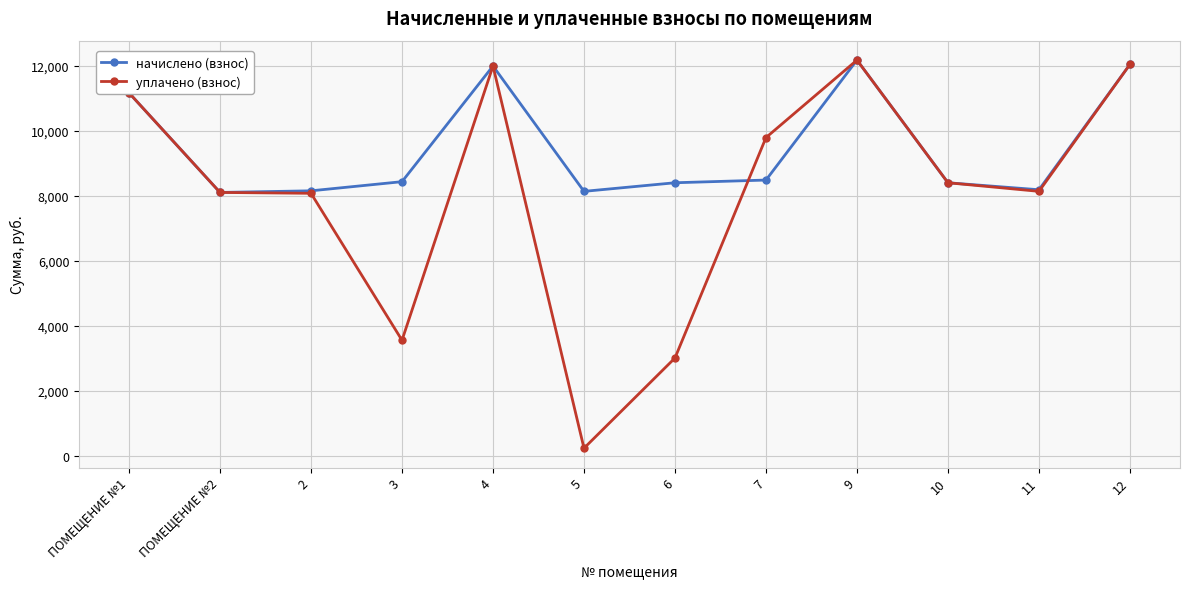

Which category has the lowest value in the уплачено (взнос) series?

5